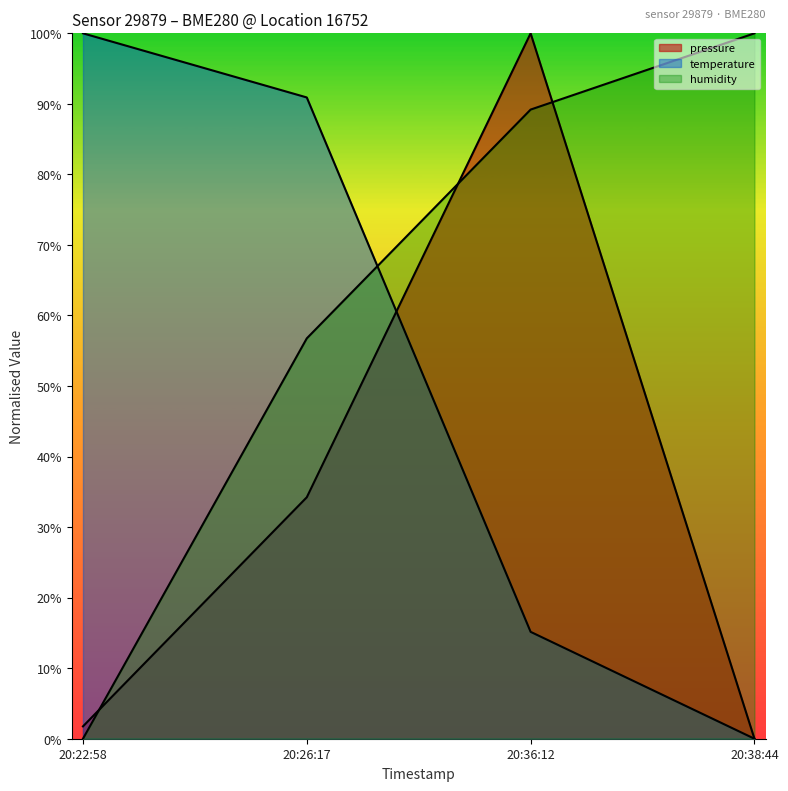

What is the label of the 4th point from the right?

20:22:58